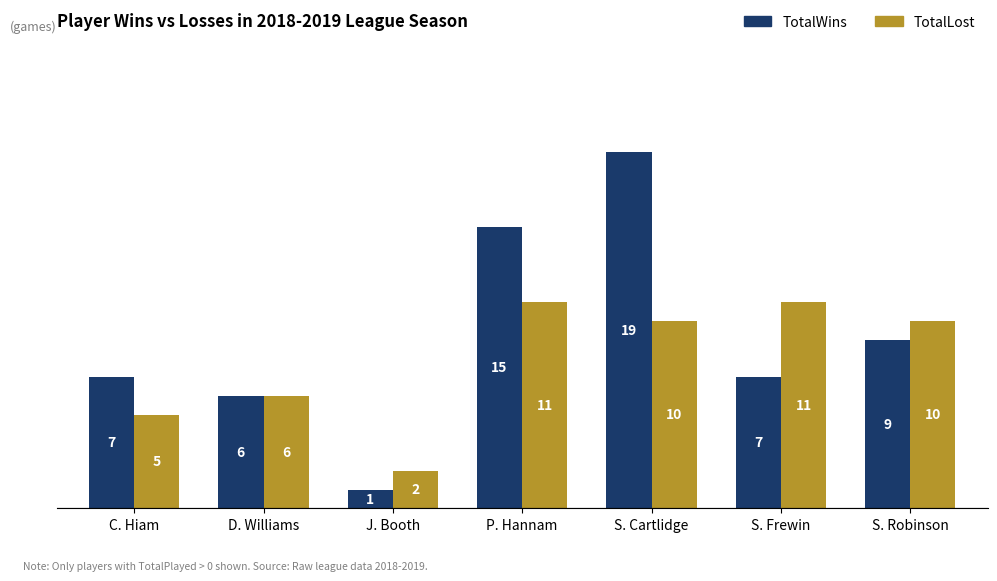

Is it true that TotalLost equals 11 at S. Frewin?

True